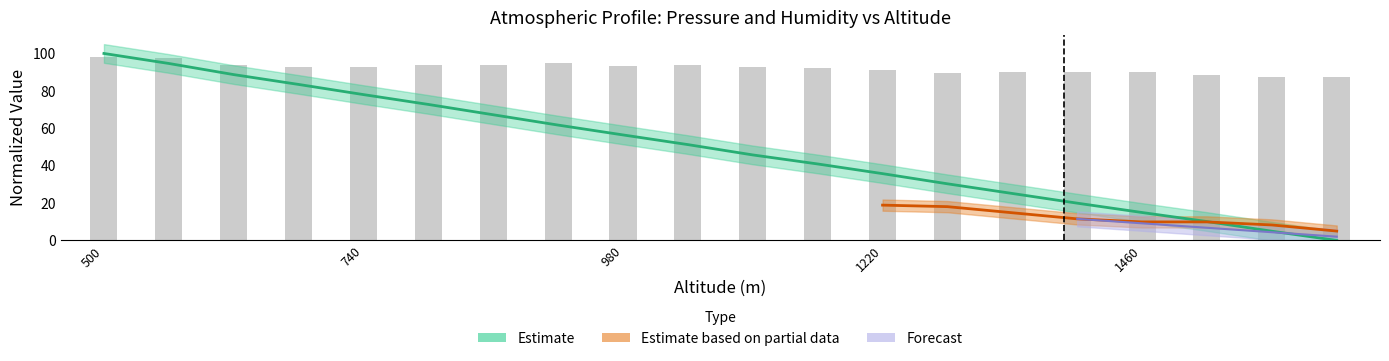

Reading right to left, what are all the values shown in this chart?

Pressure: 1640=0.0	1580=4.9	1520=10.1	1460=14.9	1400=19.9	1340=25.1	1280=30.3	1220=35.7	1160=40.9	1100=45.7	1040=51.3	980=56.4	920=61.7	860=67.2	800=72.7	740=78.0	680=83.4	620=88.7	560=94.7	500=100.0
Humidity: 1640=87.2	1580=87.6	1520=88.5	1460=90.0	1400=90.0	1340=90.0	1280=89.6	1220=91.0	1160=92.0	1100=92.5	1040=94.0	980=93.3	920=95.0	860=94.0	800=94.0	740=93.0	680=92.8	620=93.8	560=97.8	500=98.2